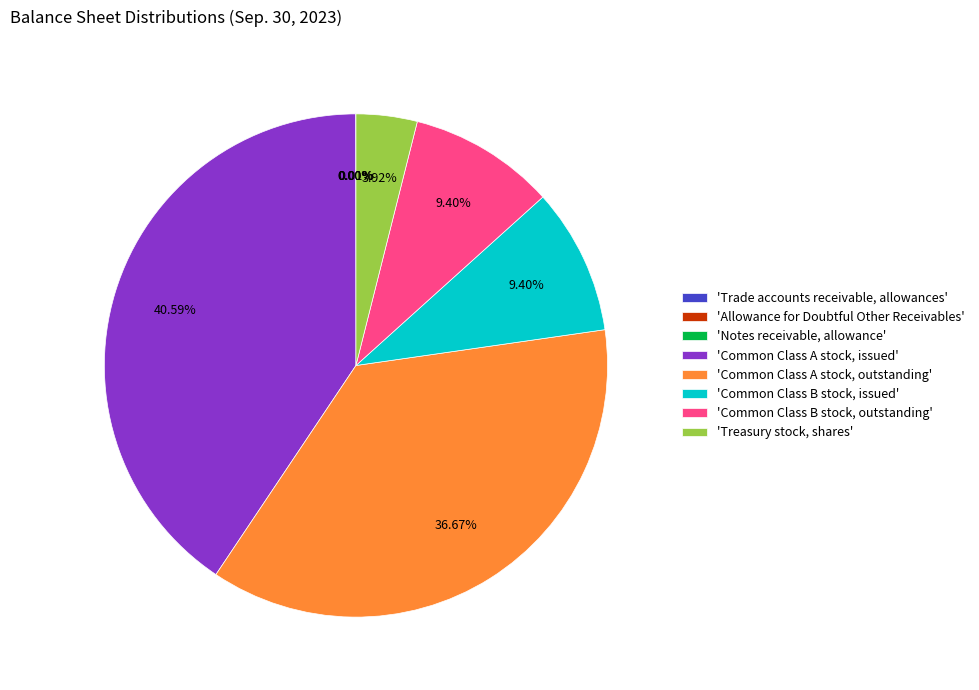

What is the largest slice in the pie chart?

'Common Class A stock, issued'